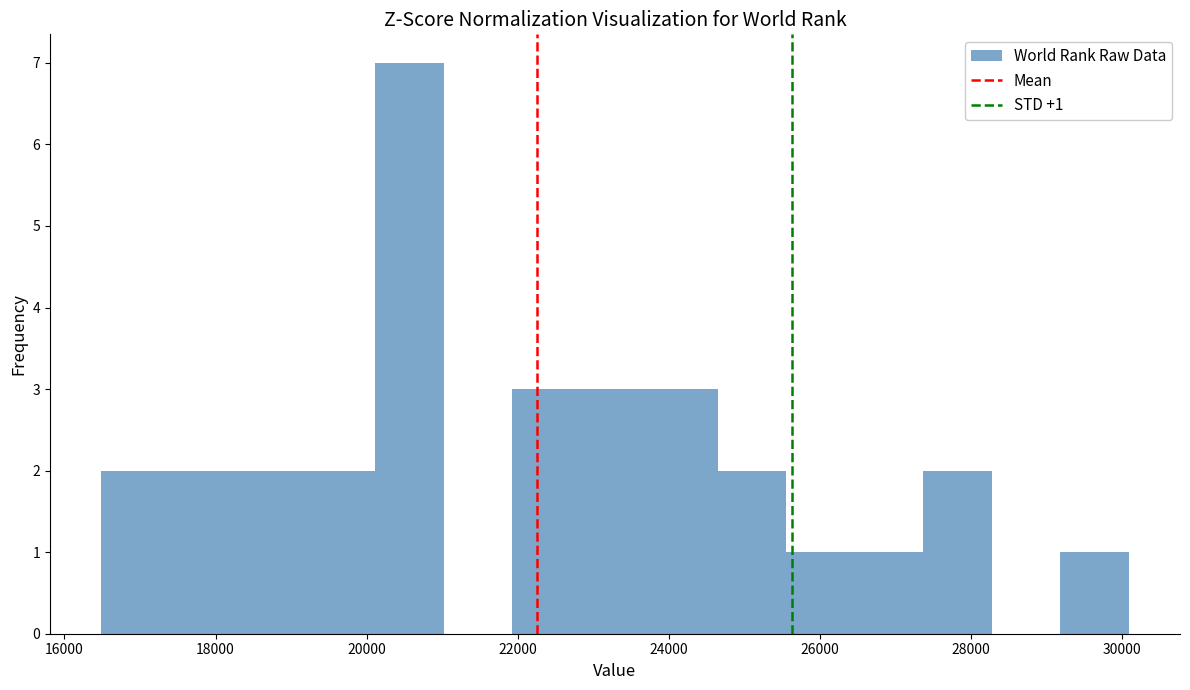

Over which range of the x-axis is the bar tallest?

20200 to 21000